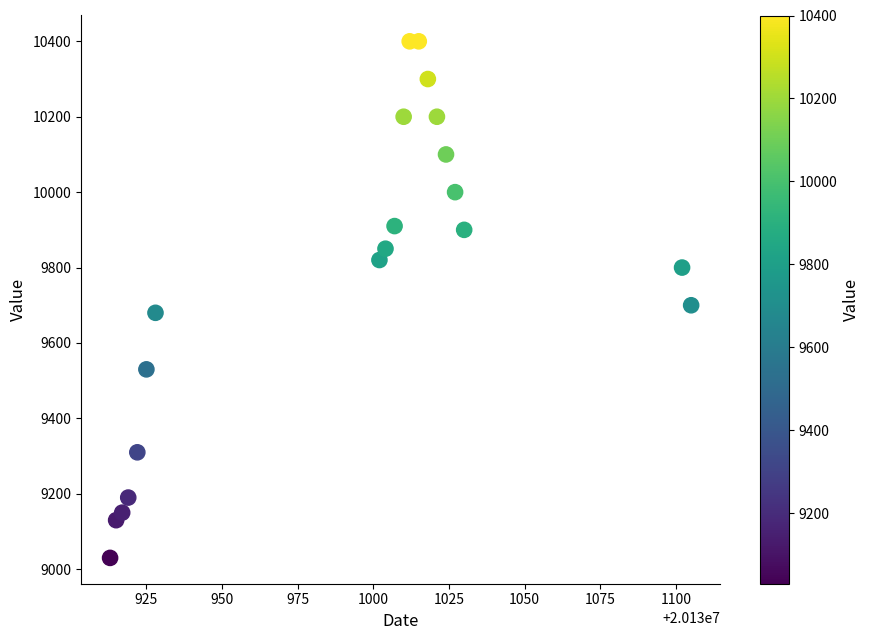

What is the range of X values (max minus min)?

192